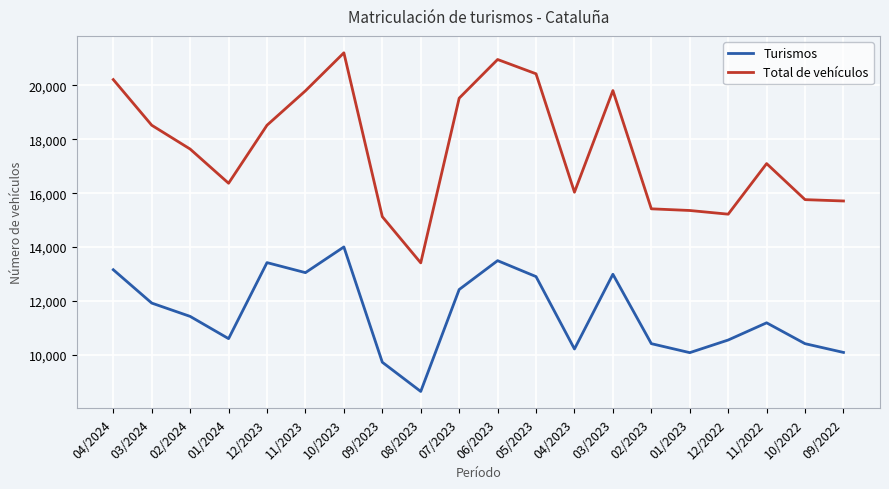

How many lines are shown in the chart?

2